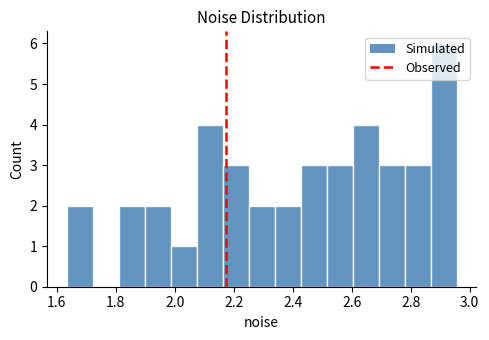

Reading left to right, list every bar in this chart as the range it spans on the x-axis followed by its height. Neither the bar edges nor the heights are printed on the chart, so give them approximately, as read against the axes.

1.64 to 1.72: 2
1.72 to 1.80: 0
1.80 to 1.90: 2
1.90 to 1.98: 2
1.98 to 2.08: 1
2.08 to 2.16: 4
2.16 to 2.26: 3
2.26 to 2.34: 2
2.34 to 2.42: 2
2.42 to 2.52: 3
2.52 to 2.60: 3
2.60 to 2.70: 4
2.70 to 2.78: 3
2.78 to 2.86: 3
2.86 to 2.96: 6